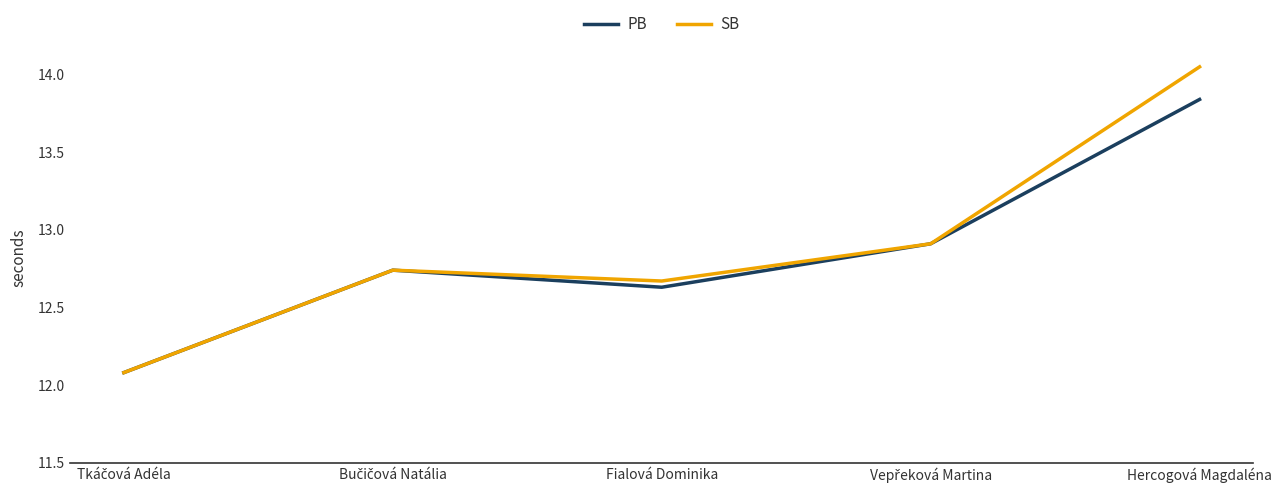

What position from the left is Fialová Dominika?

3